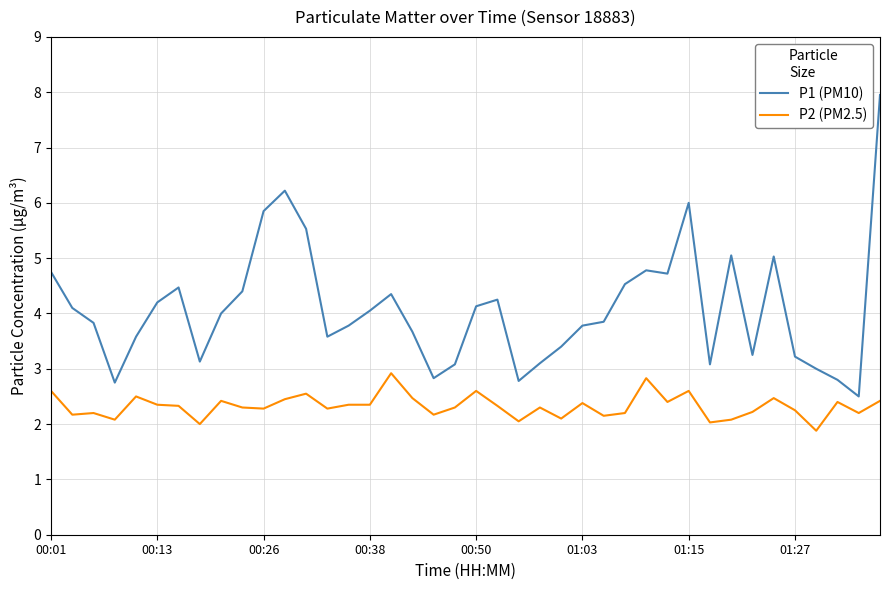

What is the minimum value shown in the chart?

1.9